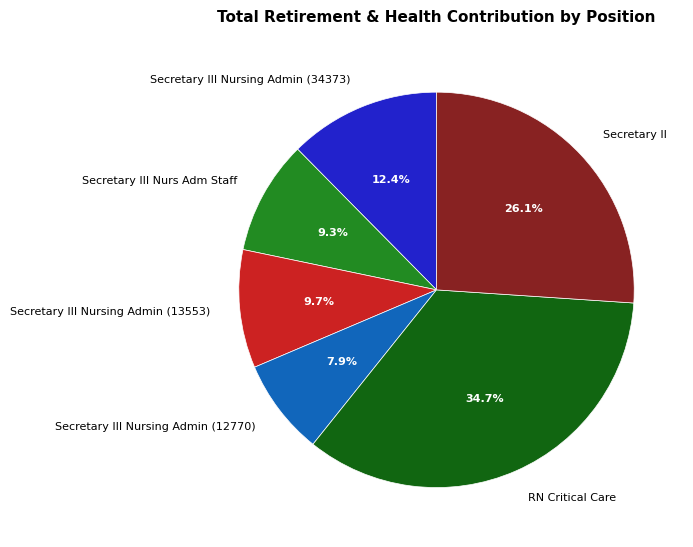

Which has a higher value, Secretary III Nursing Admin (13553) or Secretary III Nursing Admin (34373)?

Secretary III Nursing Admin (34373)